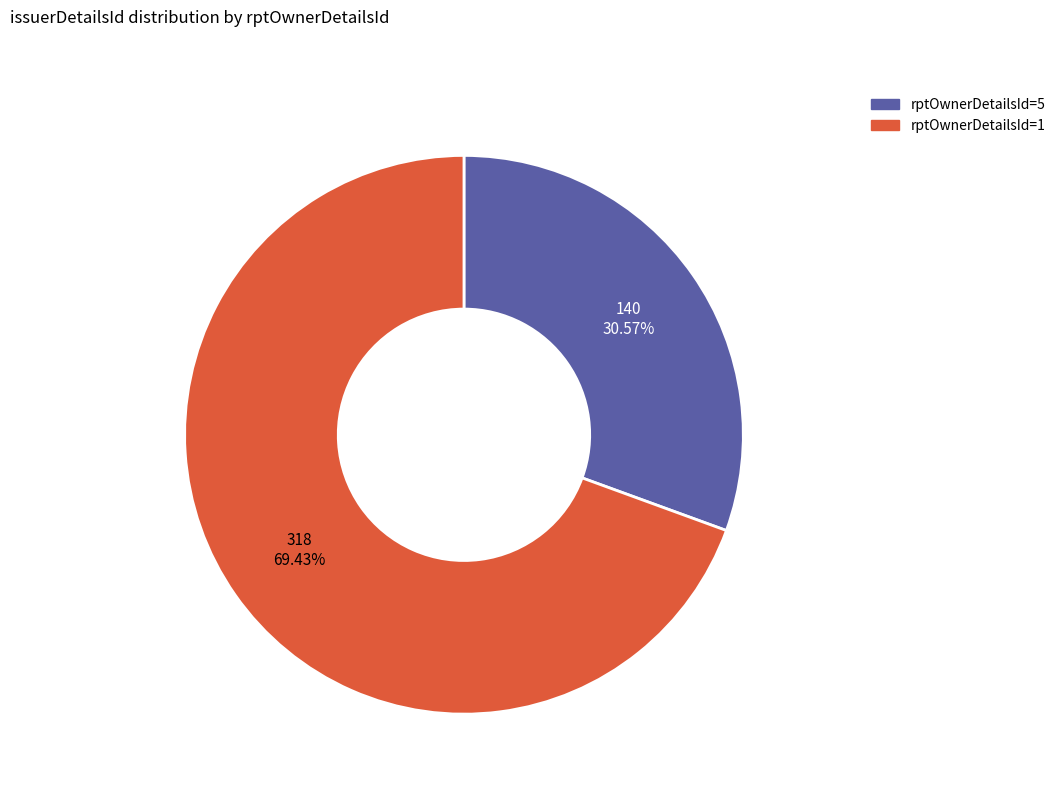

Is there a majority slice in this chart?

Yes